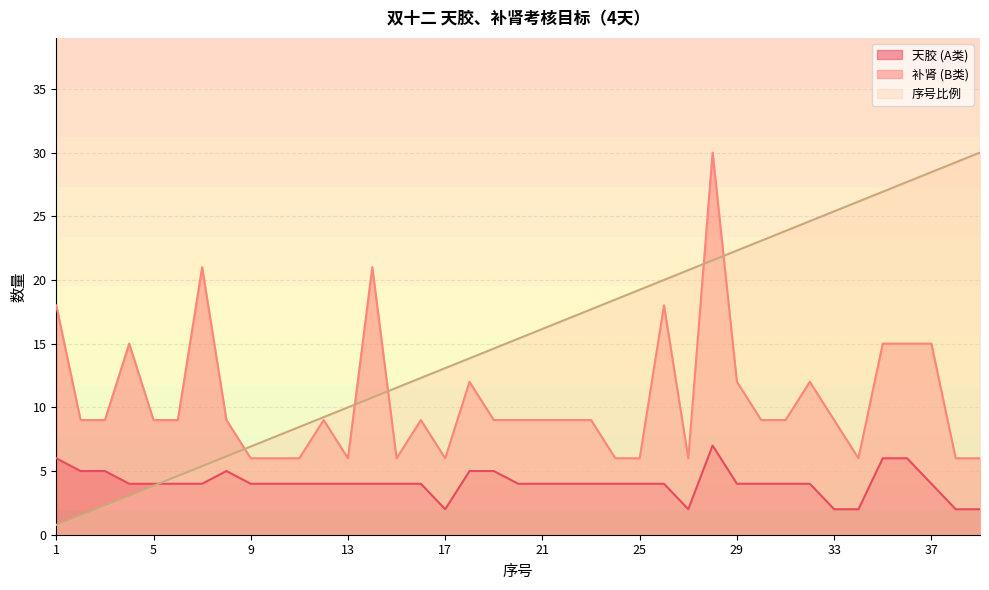

True or false: A and B cross at least once.

False